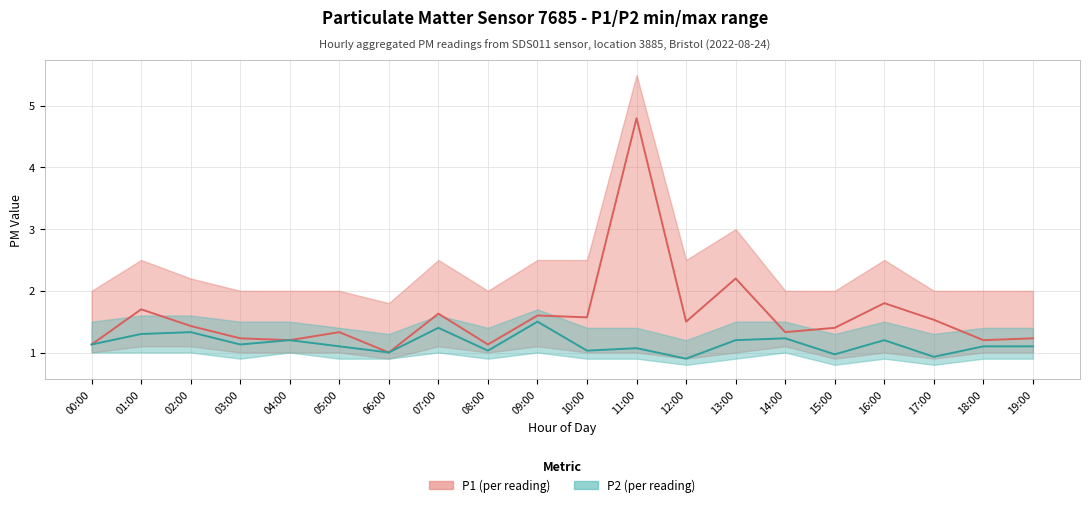

The P1 series shows 1.1 at 00:00. True or false?

True